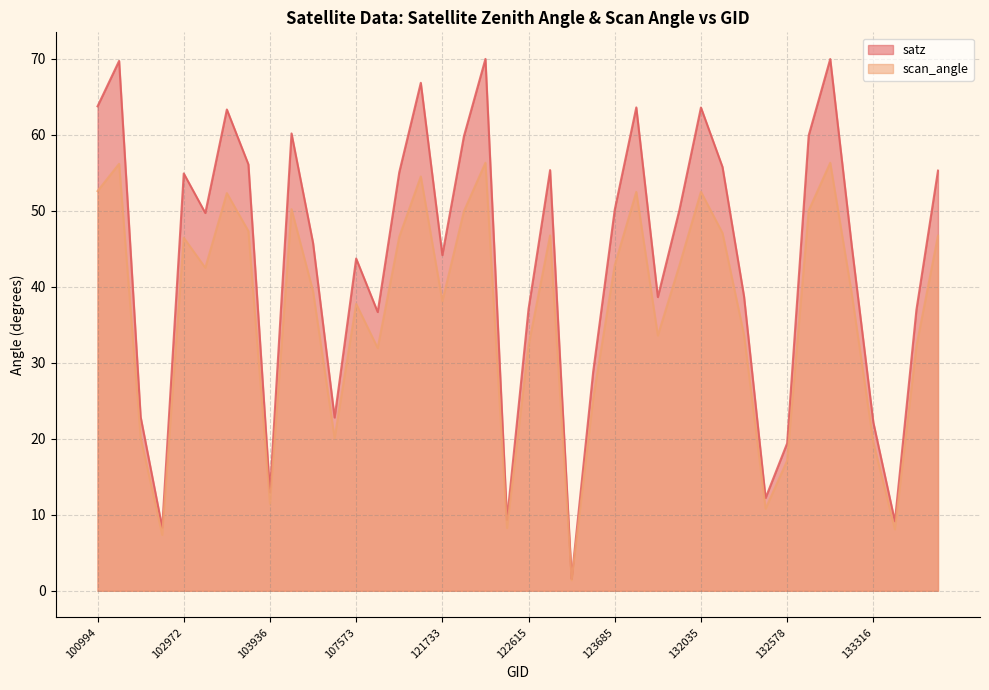

True or false: satz has a value of 22.1 at 133316.

True